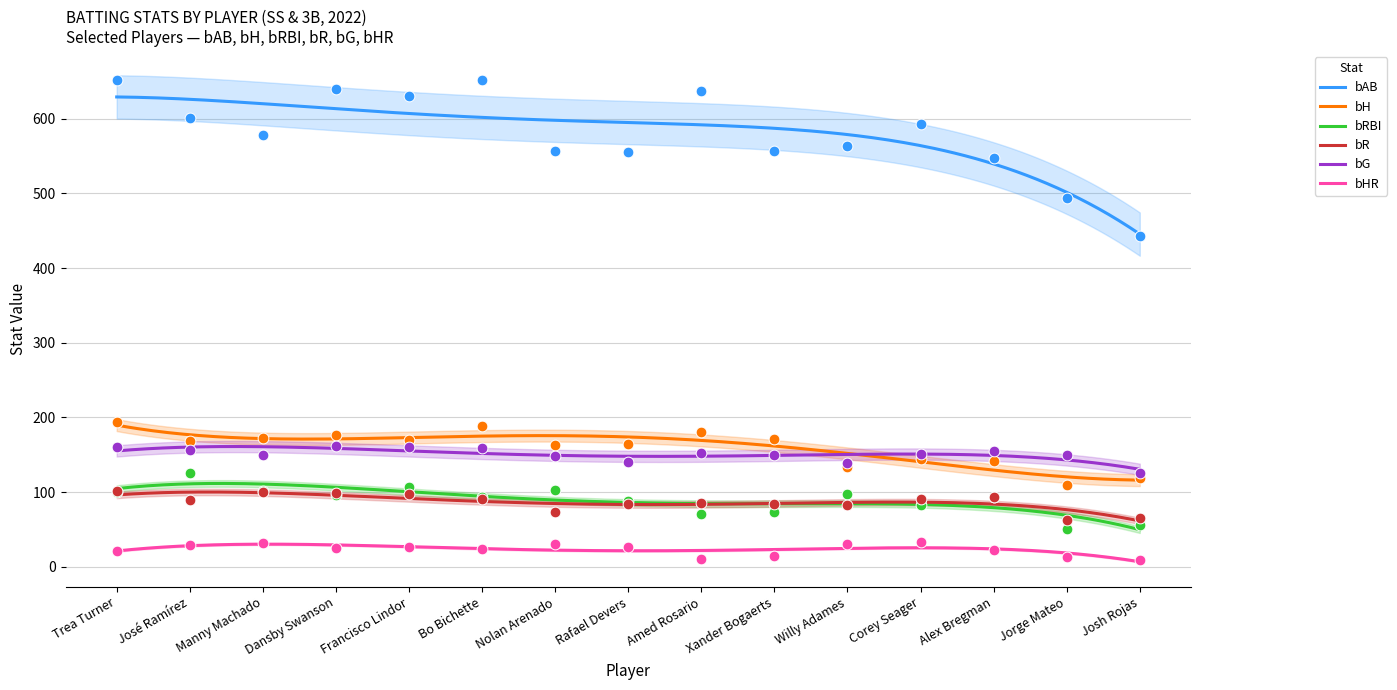

What are all the series names shown in the legend?

bAB, bH, bRBI, bR, bG, bHR